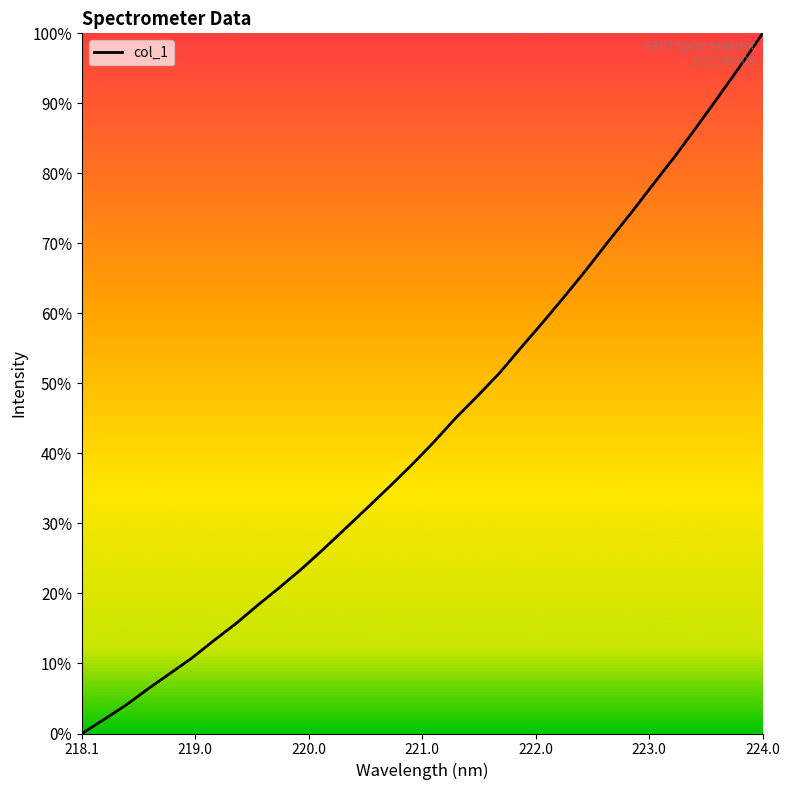

What is the greatest value displayed?

100.0